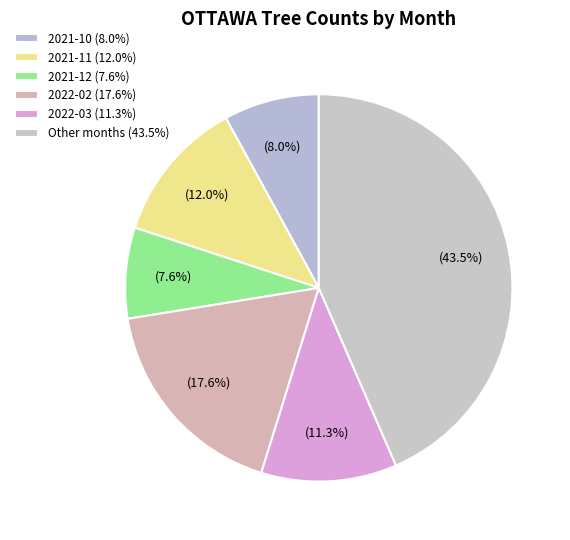

Is there a majority slice in this chart?

No